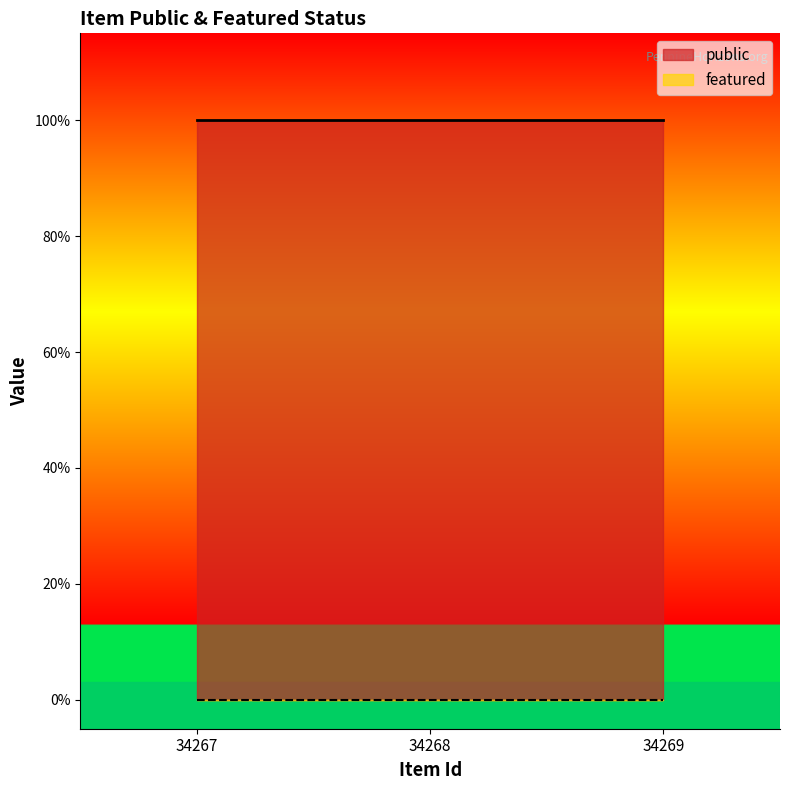

What is the sum of the public values at 34268 and 34269?

2